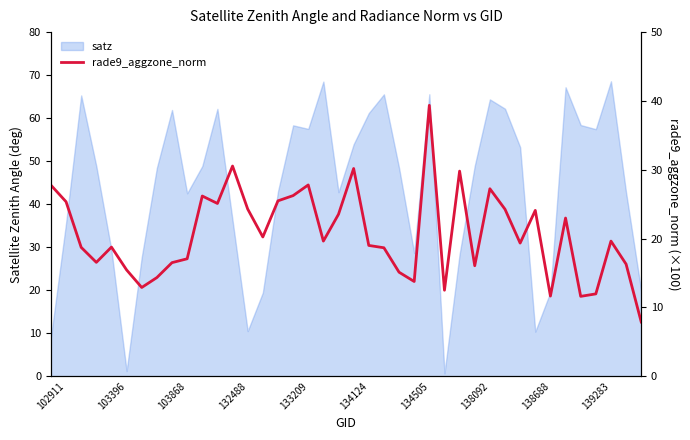

True or false: the data has more than 1 interior local peaks.

True